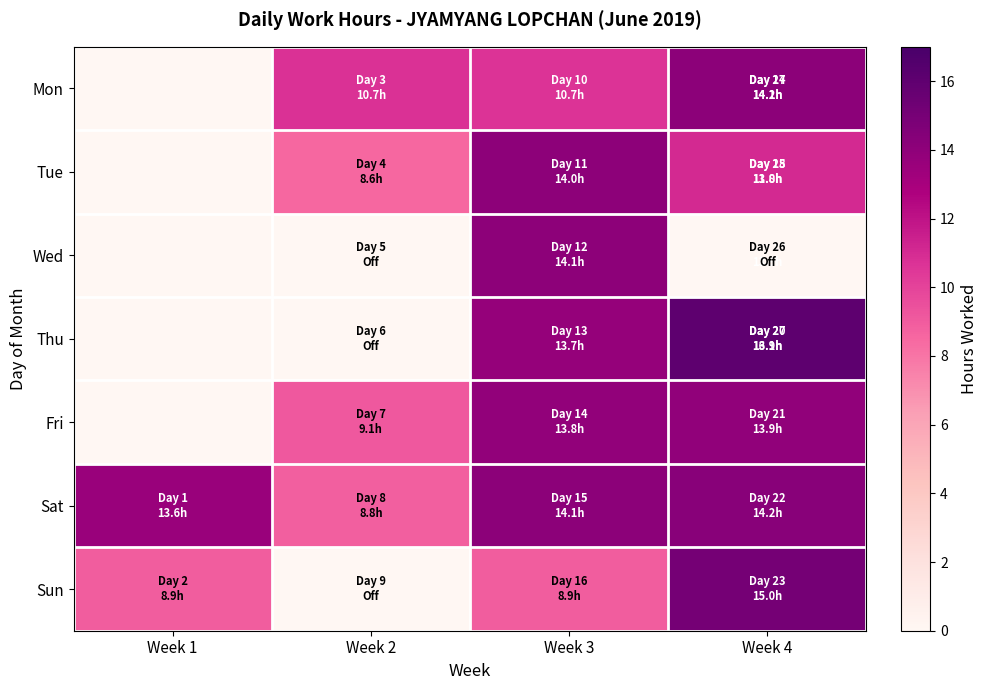

Rank the series by their maximum value, from highest to lowest.

Thu, Sun, Sat, Mon, Wed, Tue, Fri